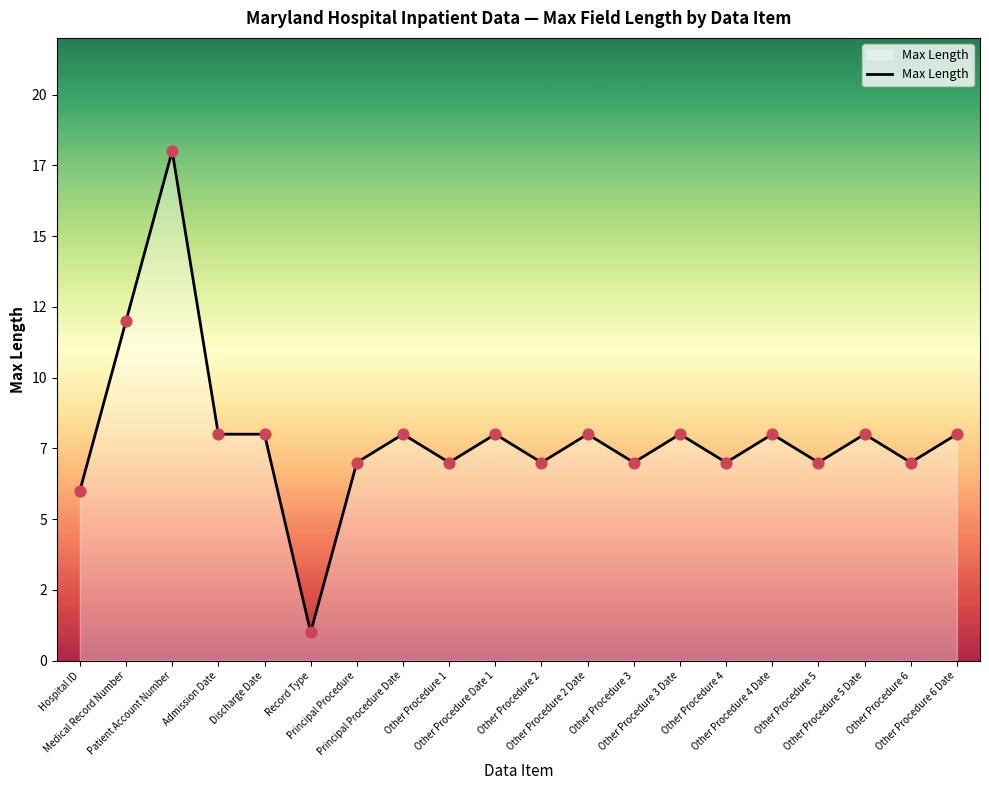

What is the change in value from Hospital ID to Admission Date?

+2